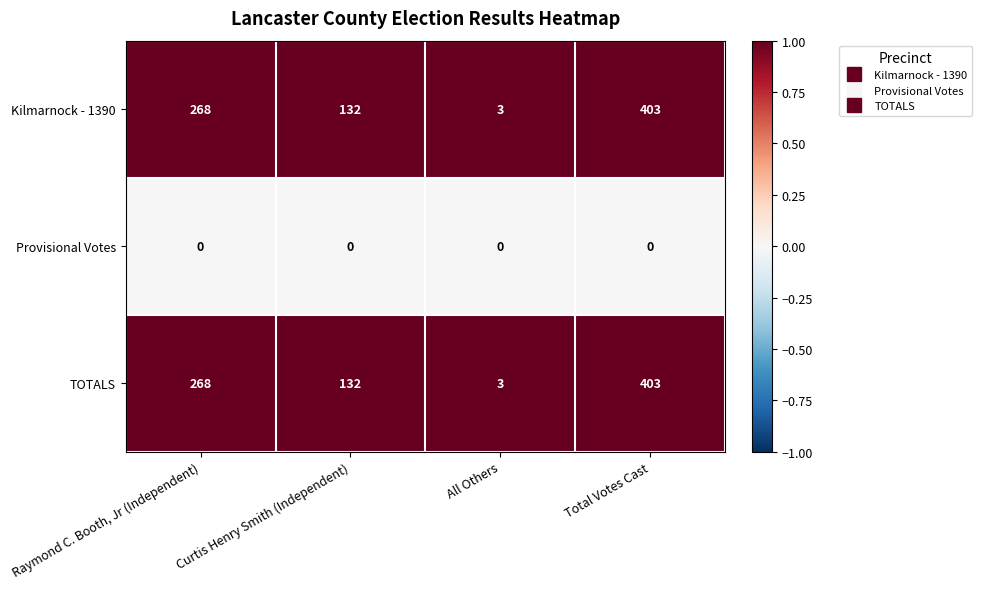

True or false: Provisional Votes has a value of 0 at Total Votes Cast.

True